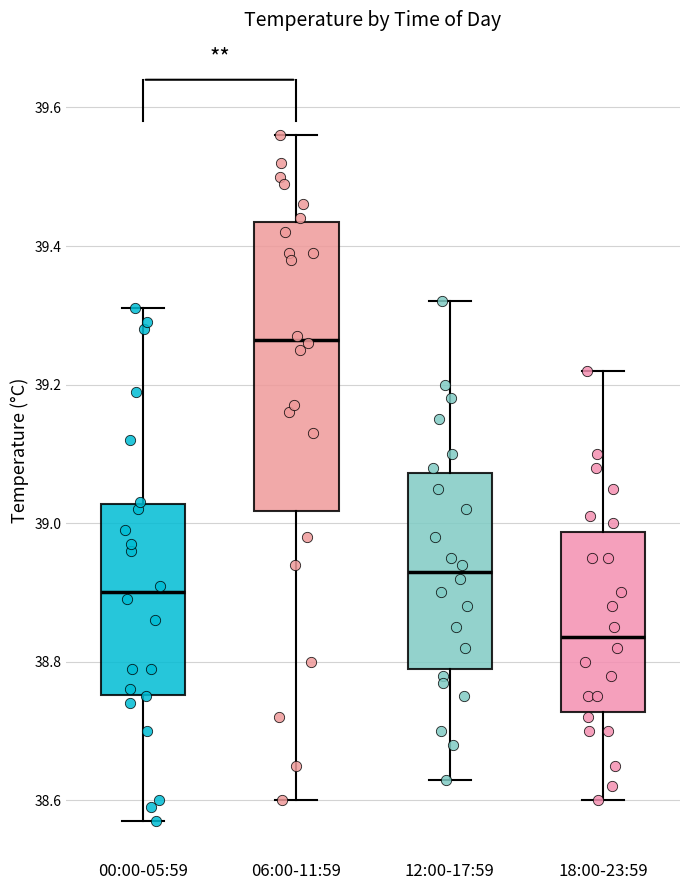

Where does the lower whisker of the box for 18:00-23:59 end on the y-axis? The values are not printed on the chart, so give them approximately, as read against the axis.

38.60